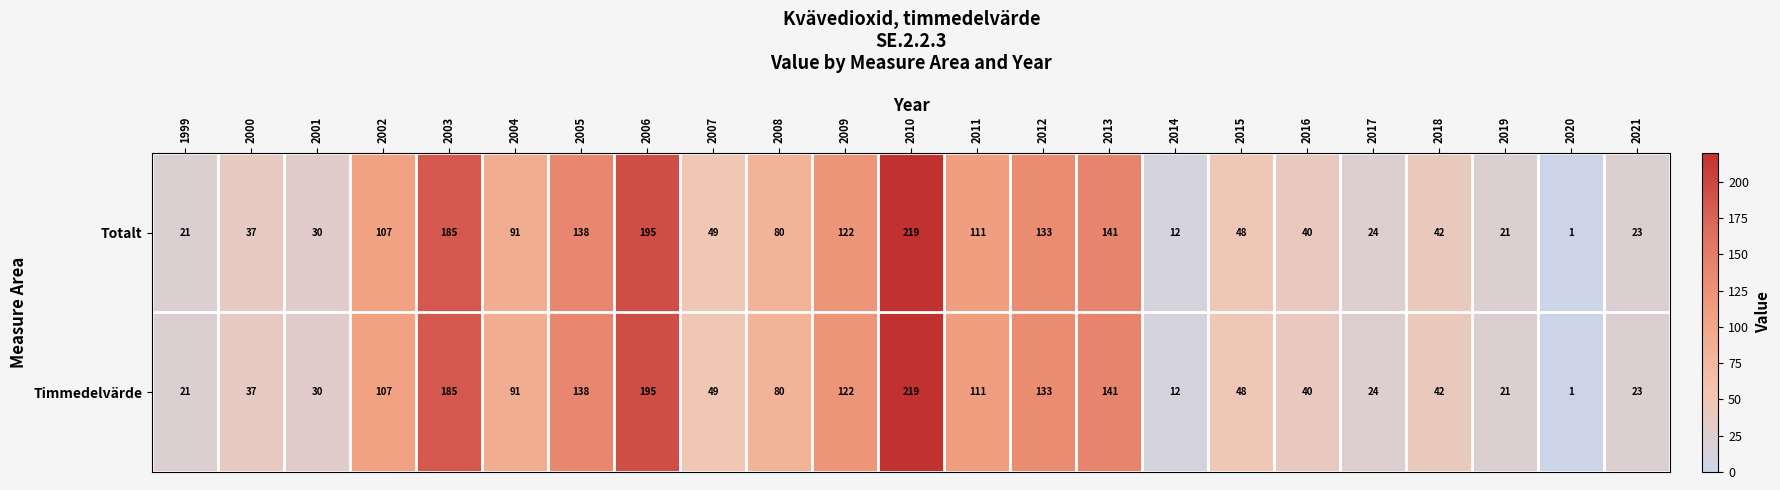

What is the greatest value displayed?

219